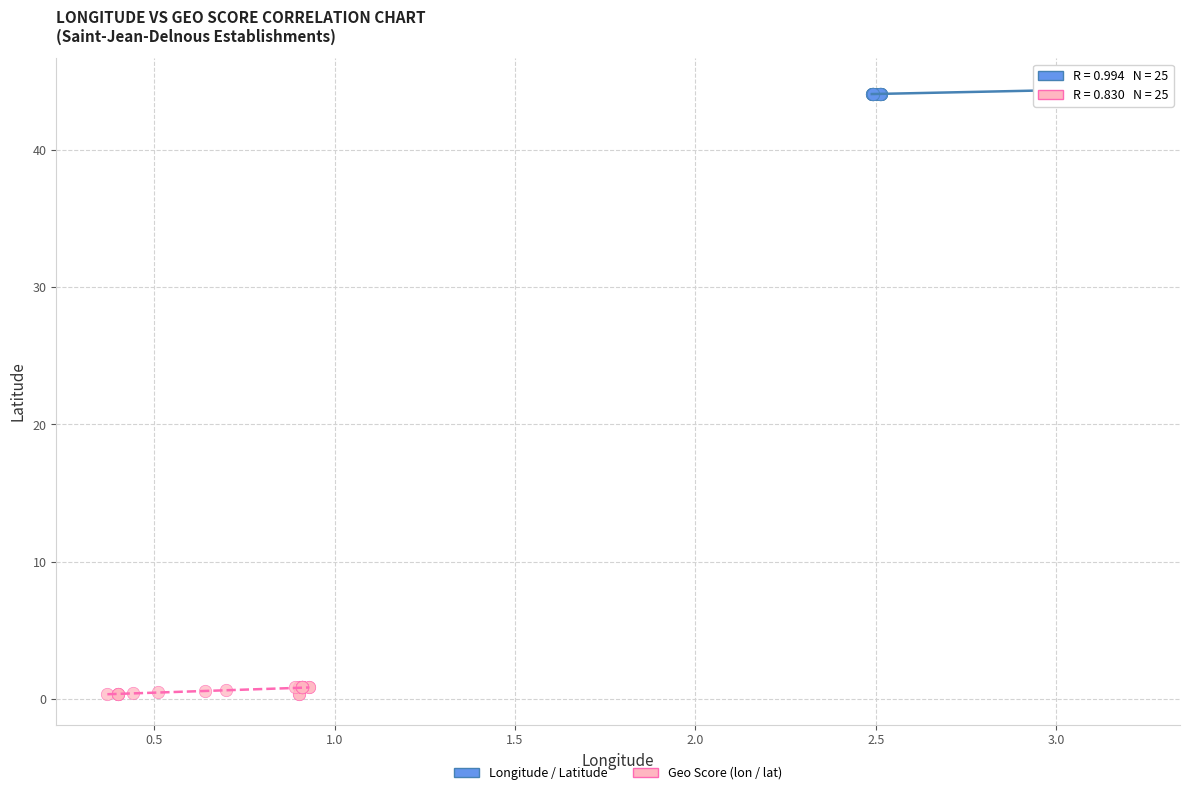

Which series reaches the minimum Y coordinate?

Geo Score (lon / lat)